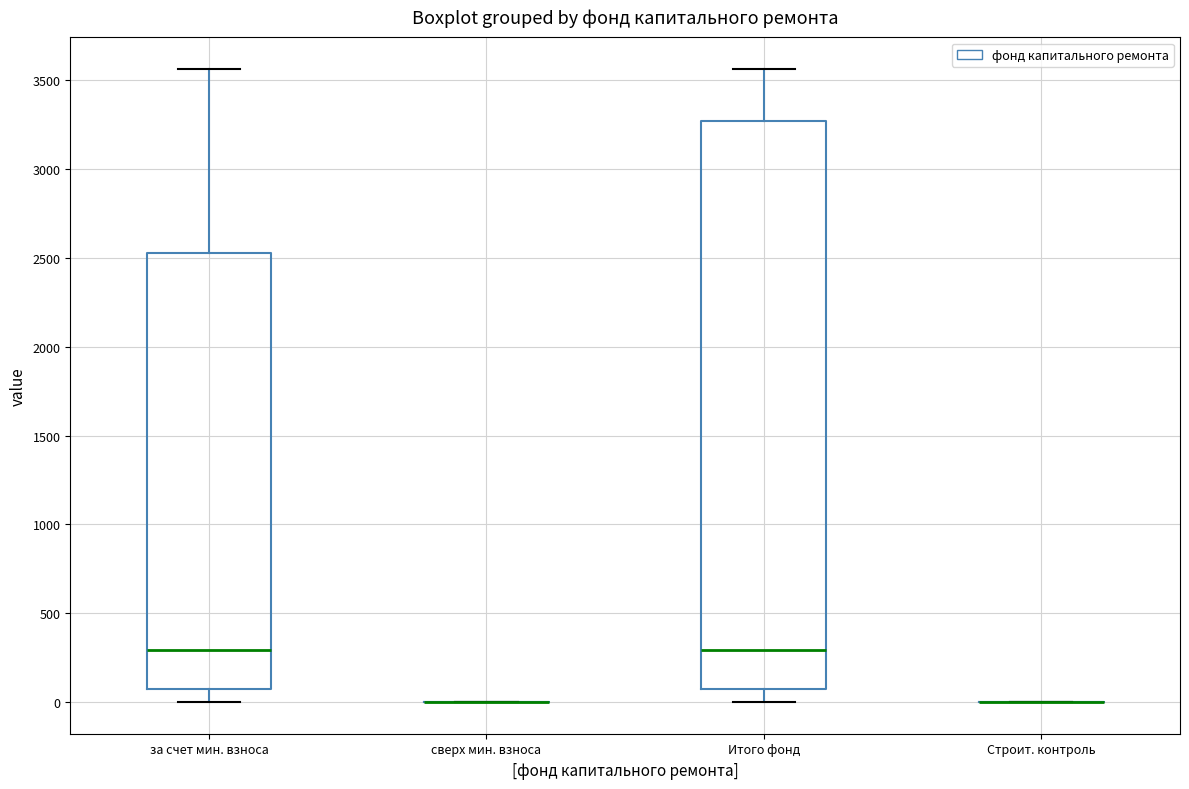

Where is the lower edge of the box for Итого фонд on the y-axis? The values are not printed on the chart, so give them approximately, as read against the axis.

50